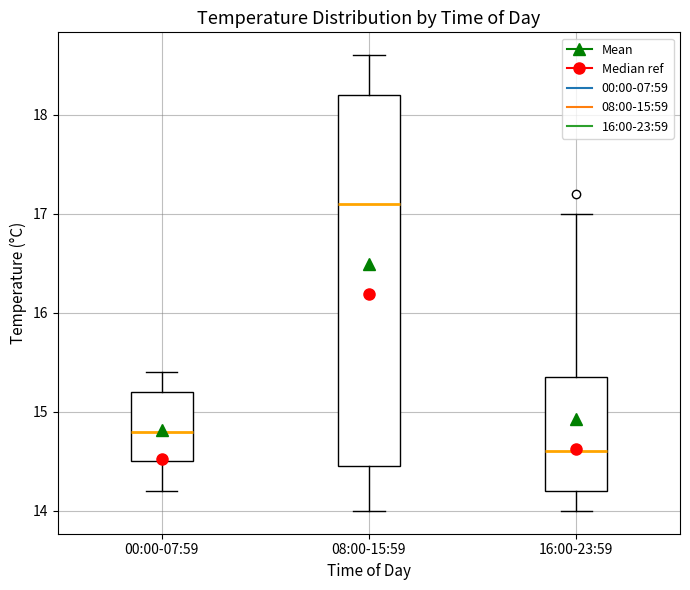

Reading left to right, transcribe this box plot: for each box, give where its median line is, the range the box spans, and where its two whiskers end, as read against the y-axis. The values are not printed on the chart, so give them approximately, as read against the axis.

00:00-07:59: median 14.8, box 14.5 to 15.2, whiskers 14.2 to 15.4
08:00-15:59: median 17.1, box 14.5 to 18.2, whiskers 14.0 to 18.6
16:00-23:59: median 14.6, box 14.2 to 15.4, whiskers 14.0 to 17.0